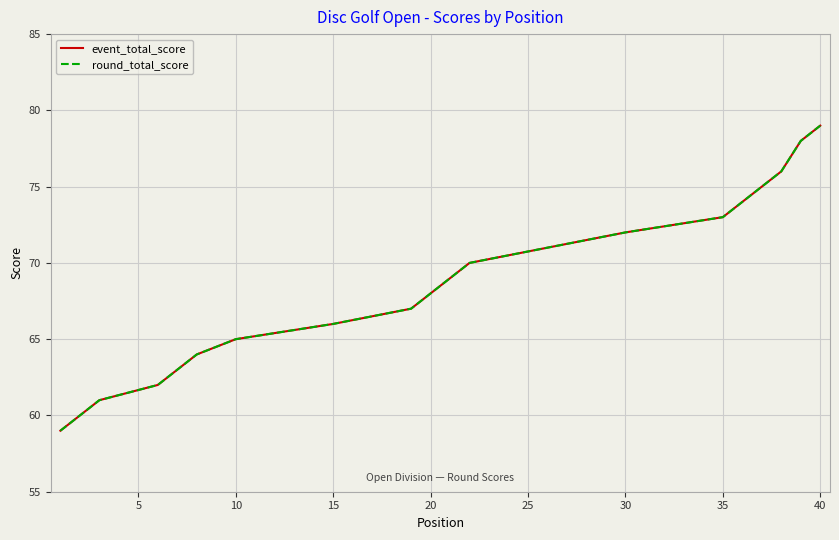

The value of event_total_score at 15 is 32. True or false?

False